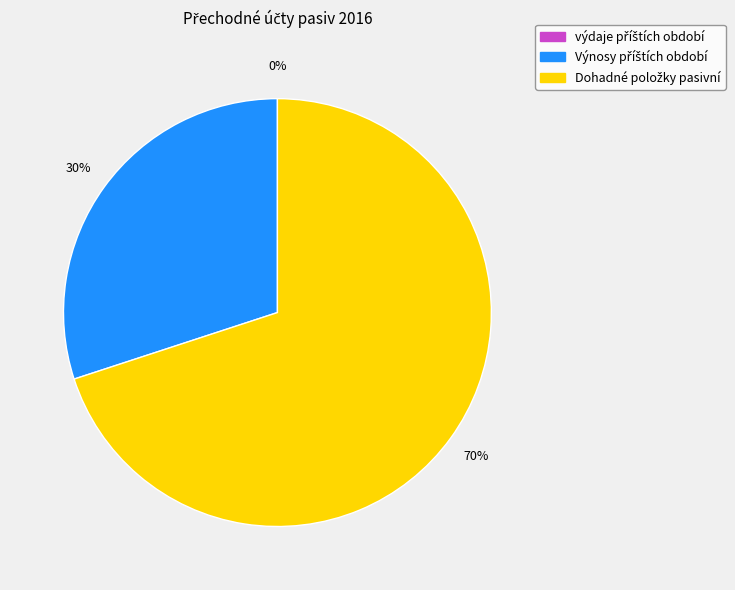

Does Dohadné položky pasivní account for over 50% of the chart?

Yes